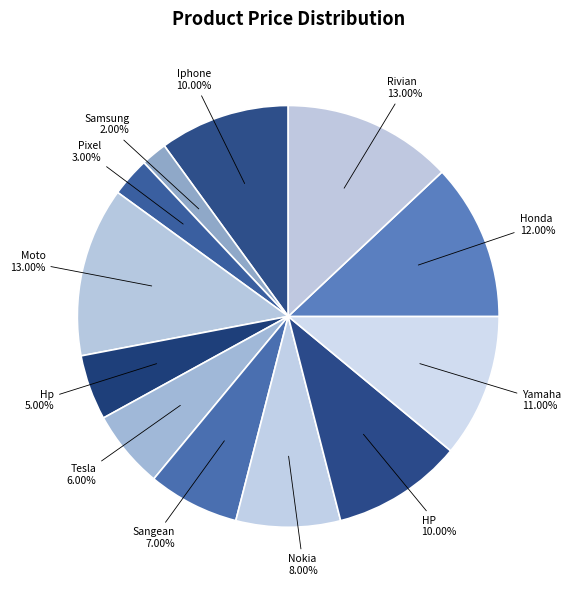

What is the smallest slice in the pie chart?

Samsung